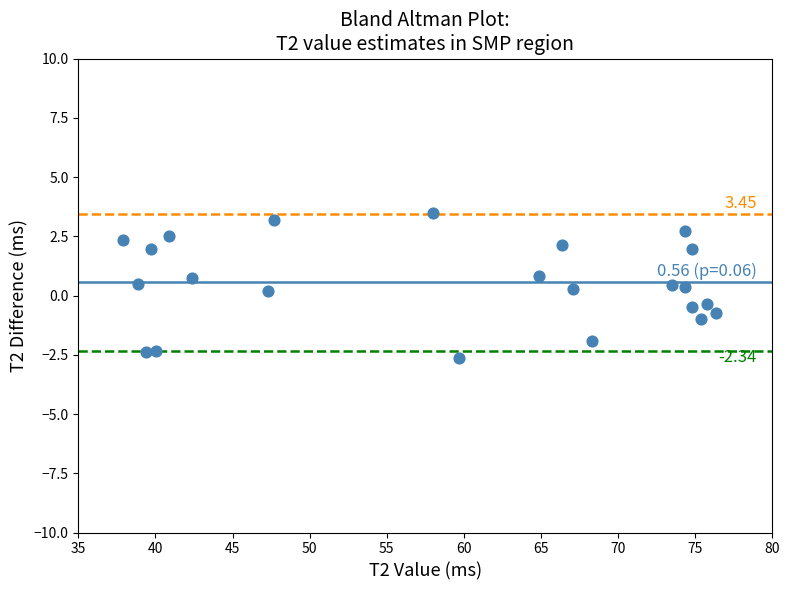

What is the range of X values (max minus min)?

38.5